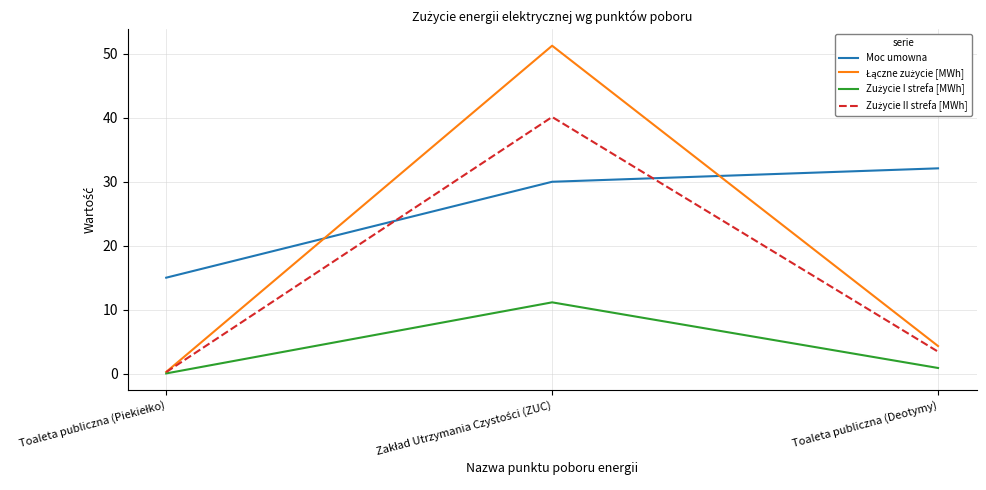

The Moc umowna series shows 32.1 at Toaleta publiczna (Deotymy). True or false?

True